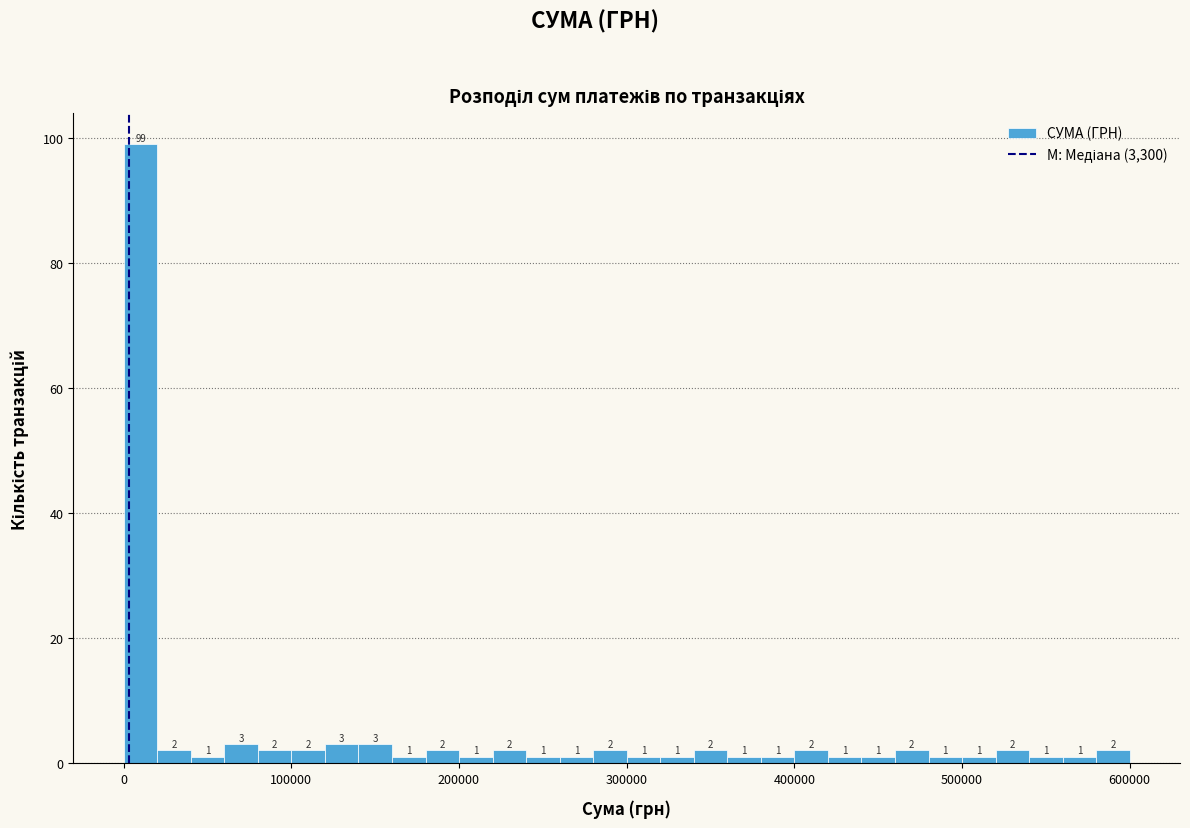

Around what value on the x-axis is the tallest bar? Give the approximate position of its centre, as read against the axis.

10000